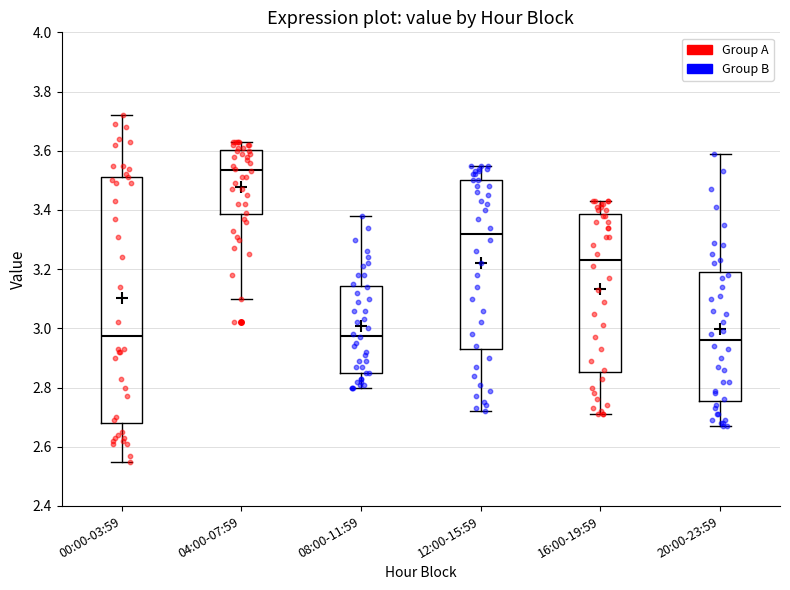

Comparing the boxes themselves (not the whiskers), which one is the tallest?

00:00-03:59